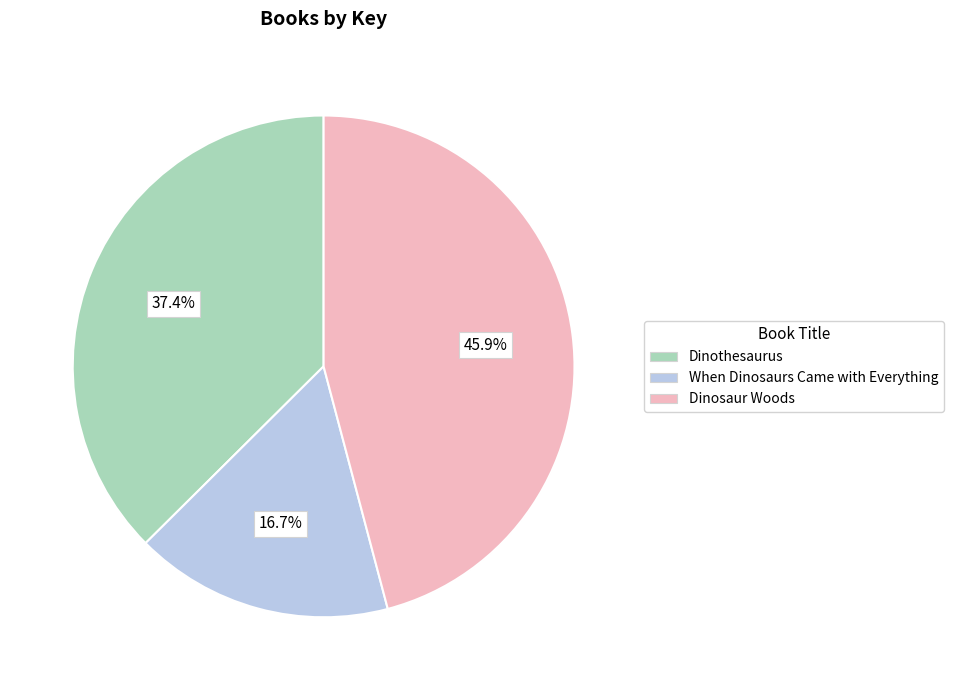

To the nearest percent, what is the average slice percentage?

33%